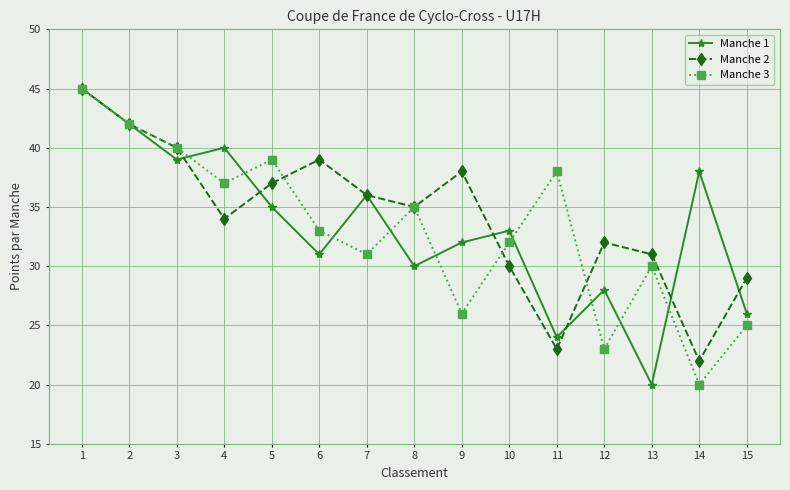

How many data points does each series have?

15